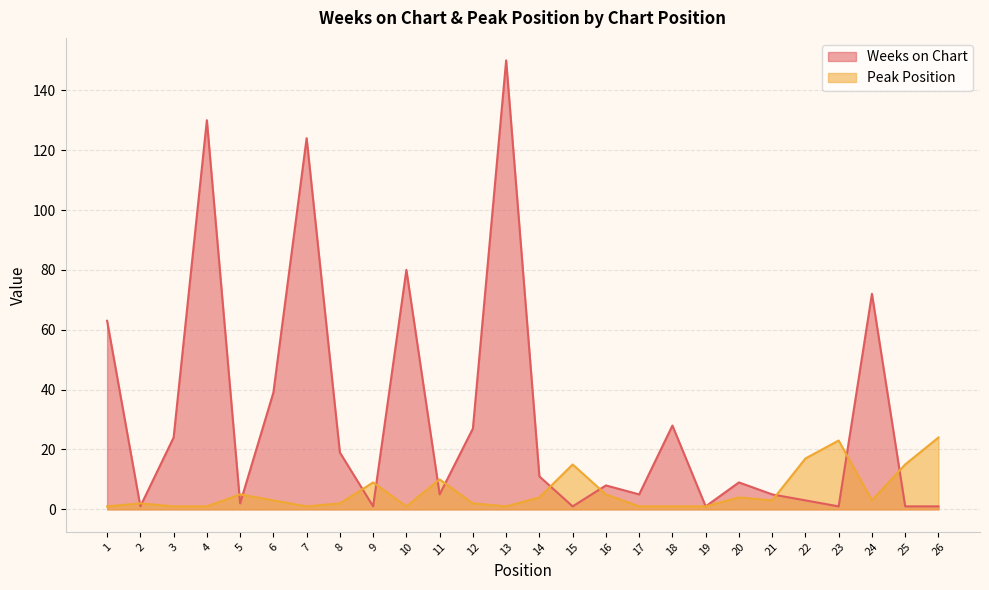

In Peak Position, how many points are higher than both neighbors (excluding endpoints)?

7